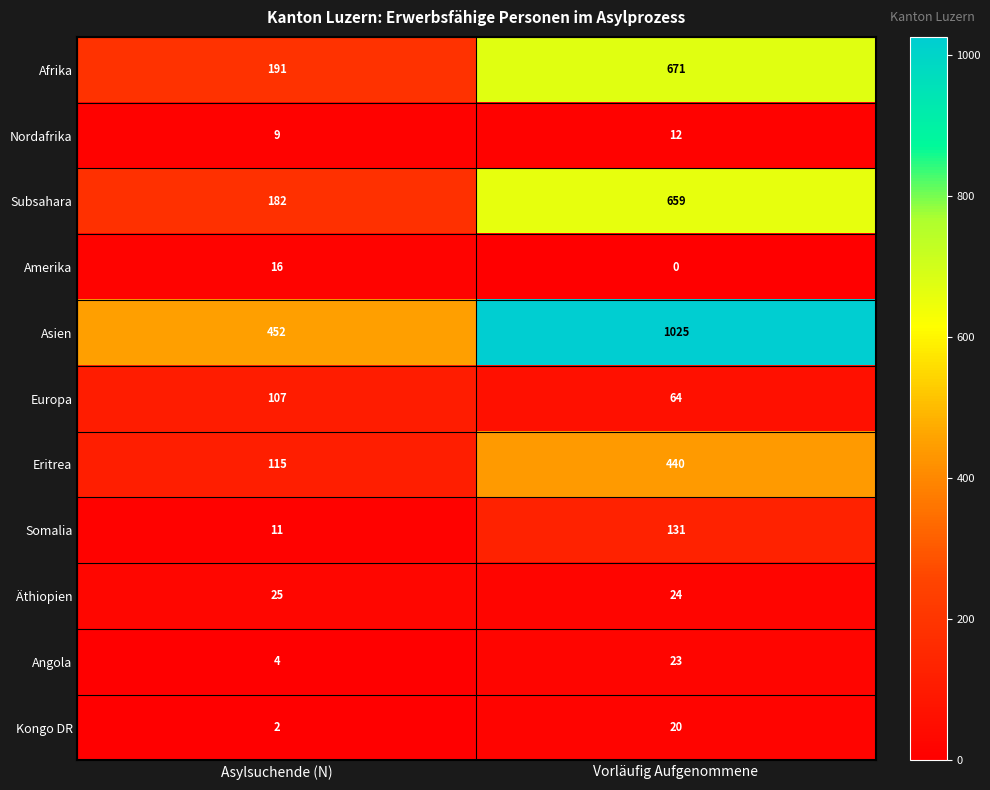

Reading left to right, what are all the values shown in this chart?

Afrika: Asylsuchende (N)=191	Vorläufig Aufgenommene=671
Nordafrika: Asylsuchende (N)=9	Vorläufig Aufgenommene=12
Subsahara: Asylsuchende (N)=182	Vorläufig Aufgenommene=659
Amerika: Asylsuchende (N)=16	Vorläufig Aufgenommene=0
Asien: Asylsuchende (N)=452	Vorläufig Aufgenommene=1025
Europa: Asylsuchende (N)=107	Vorläufig Aufgenommene=64
Eritrea: Asylsuchende (N)=115	Vorläufig Aufgenommene=440
Somalia: Asylsuchende (N)=11	Vorläufig Aufgenommene=131
Äthiopien: Asylsuchende (N)=25	Vorläufig Aufgenommene=24
Angola: Asylsuchende (N)=4	Vorläufig Aufgenommene=23
Kongo DR: Asylsuchende (N)=2	Vorläufig Aufgenommene=20